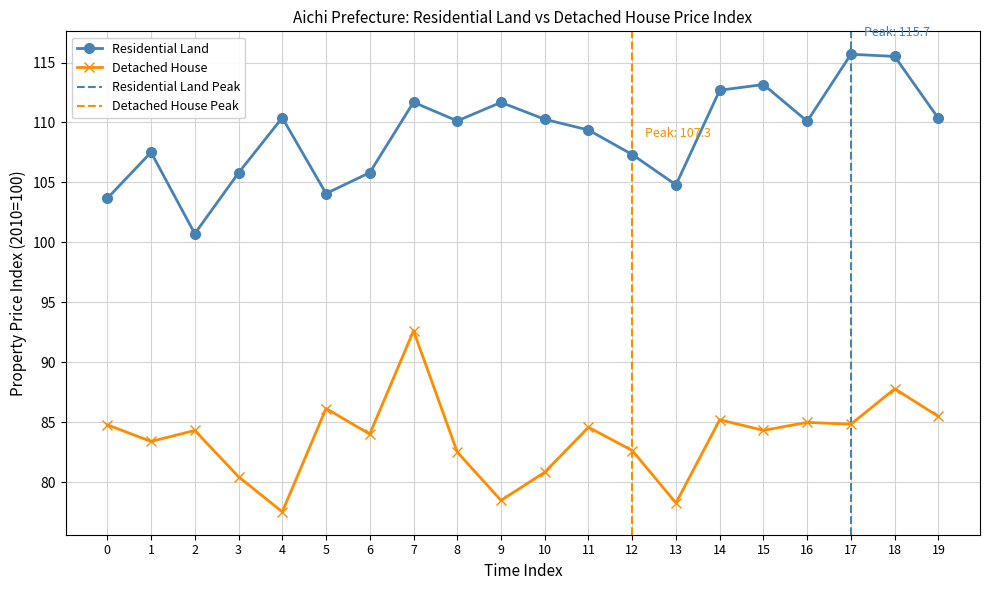

At which label does Detached House first exceed 84?

0